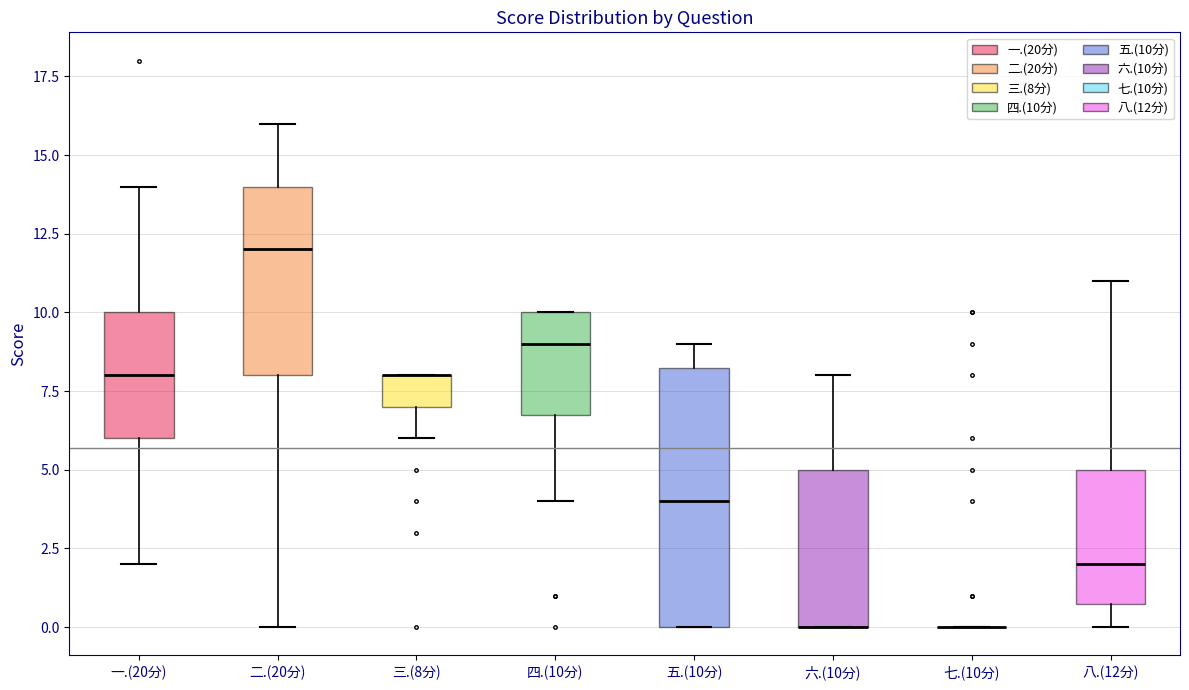

Which box is the tallest, from its lower edge to its upper edge?

五.(10分)